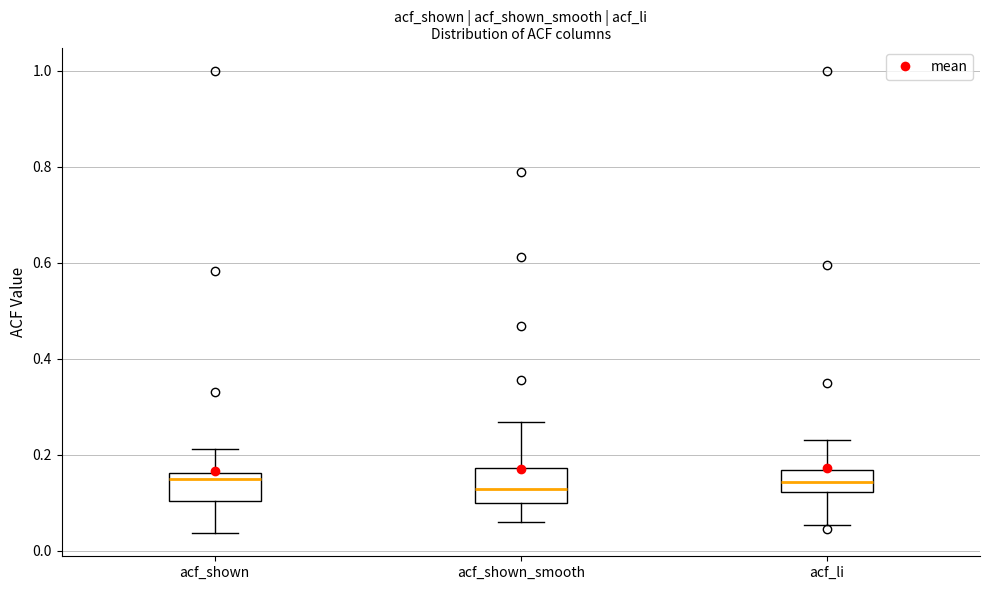

Reading left to right, transcribe this box plot: for each box, give where its median line is, the range the box spans, and where its two whiskers end, as read against the y-axis. The values are not printed on the chart, so give them approximately, as read against the axis.

acf_shown: median 0.14, box 0.10 to 0.16, whiskers 0.04 to 0.22
acf_shown_smooth: median 0.12, box 0.10 to 0.18, whiskers 0.06 to 0.26
acf_li: median 0.14, box 0.12 to 0.16, whiskers 0.06 to 0.24